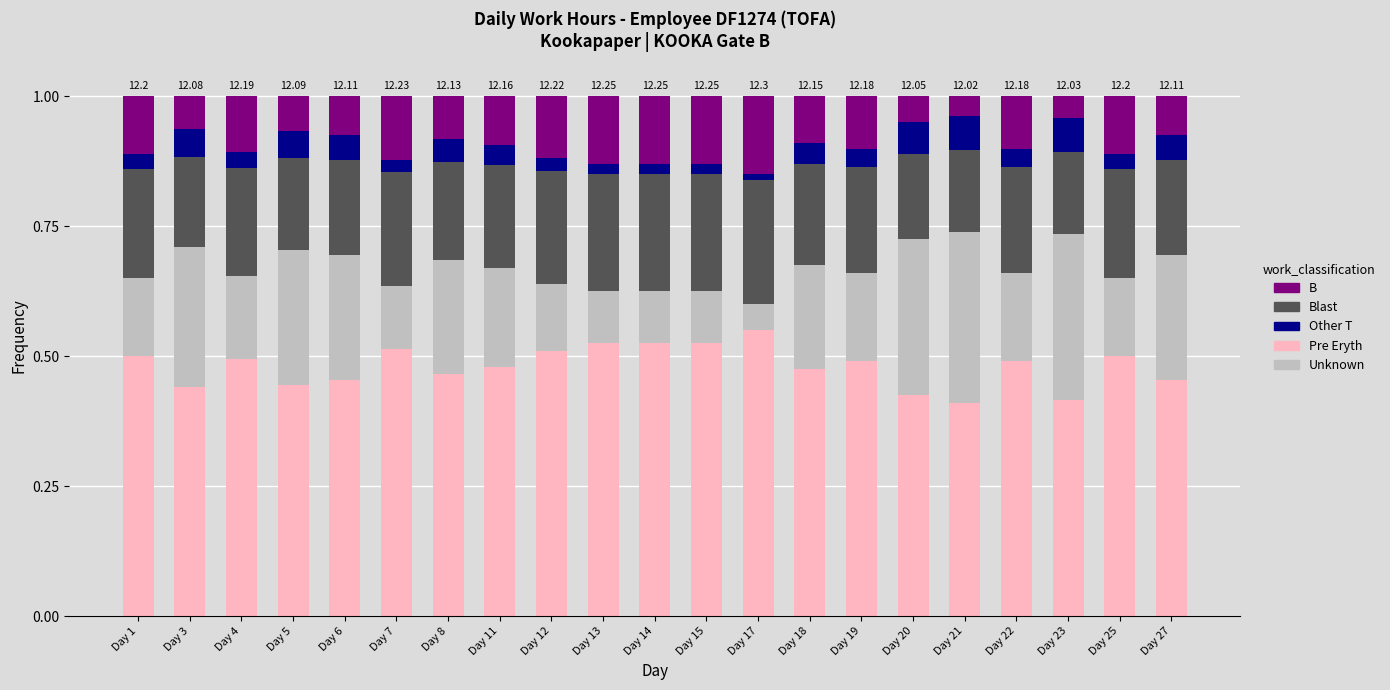

What is the total value across all series at Day 23?

1.0